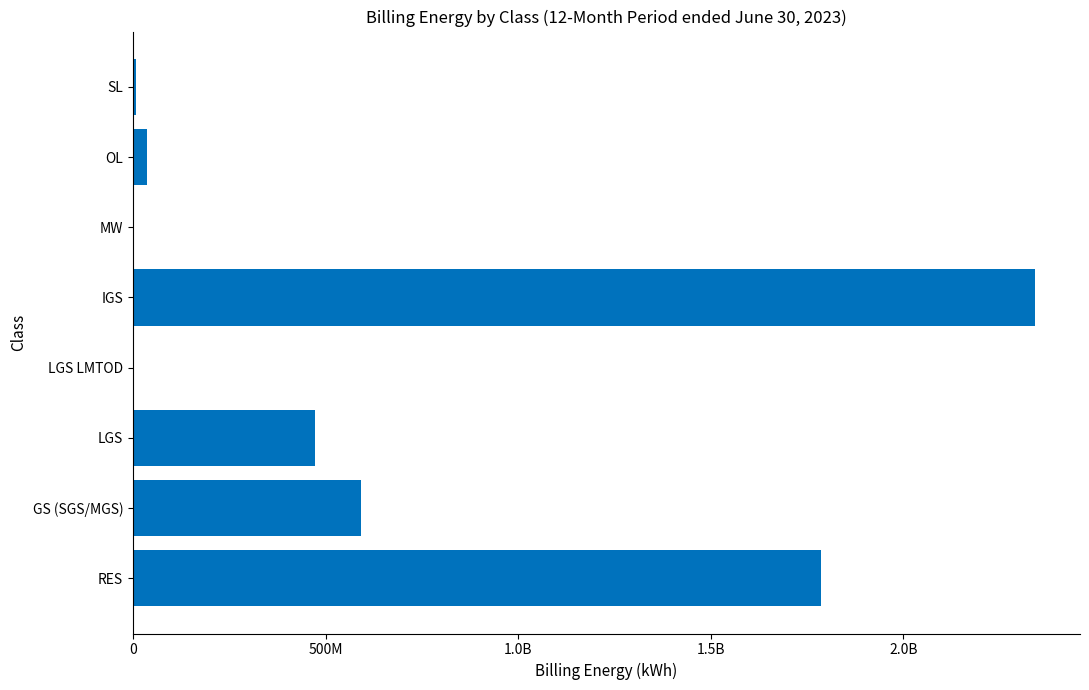

What is the average value?

655103580